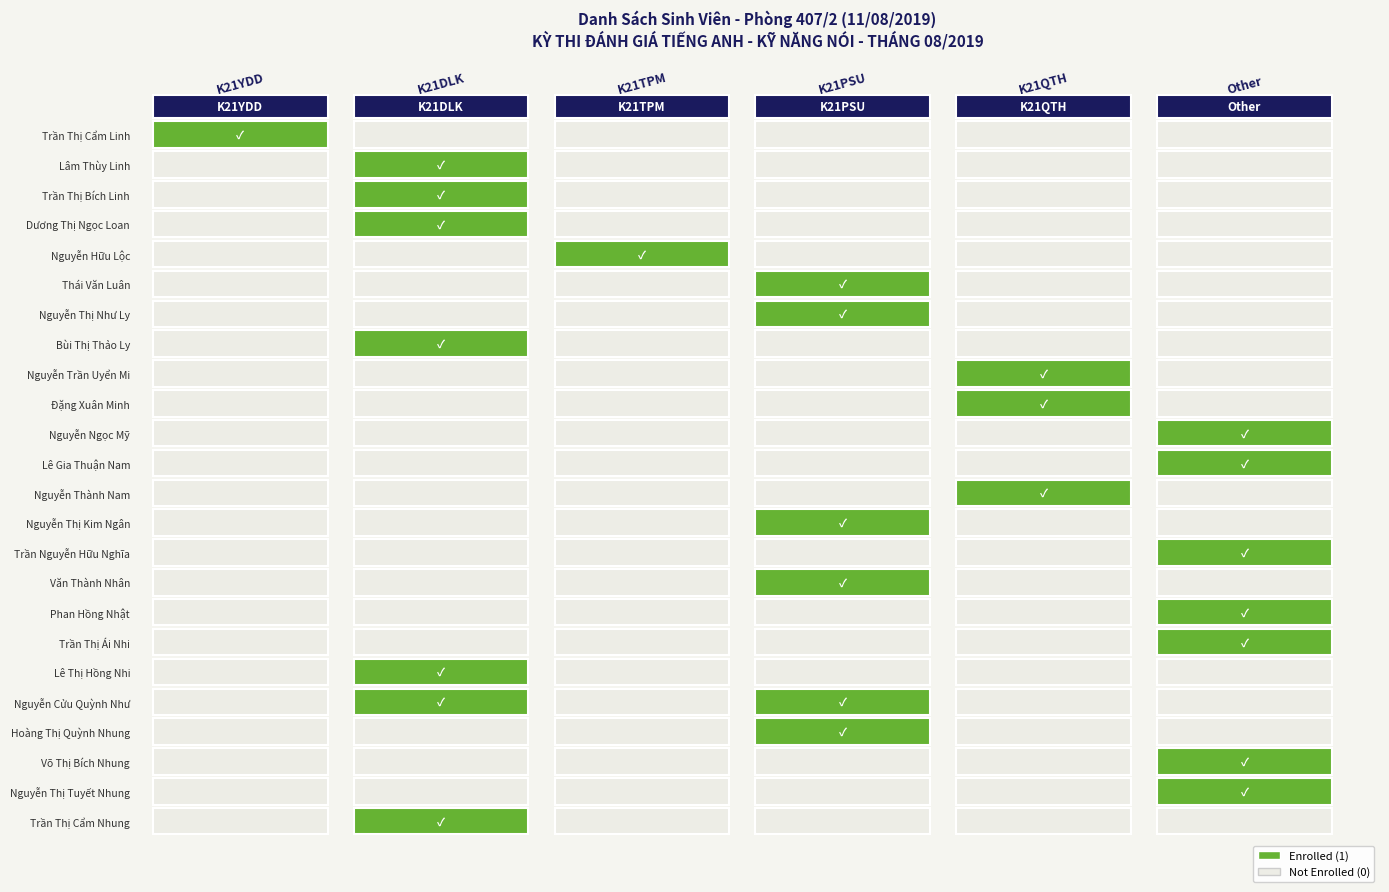

What is the spread (max minus min) of values at Nguyễn Thị Như Ly?

1